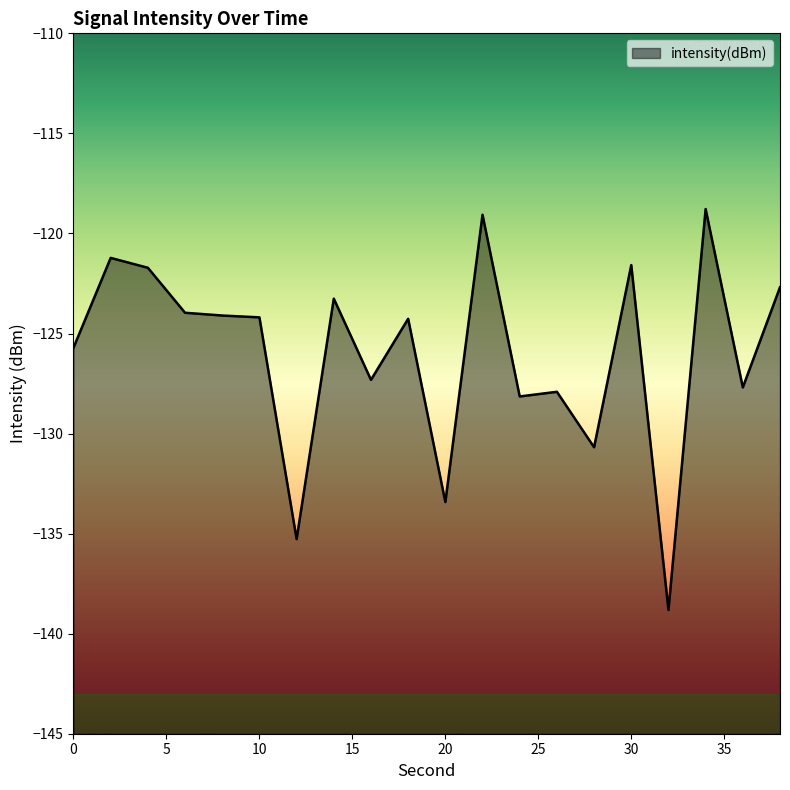

Where is the data nearest to the value -128?

26